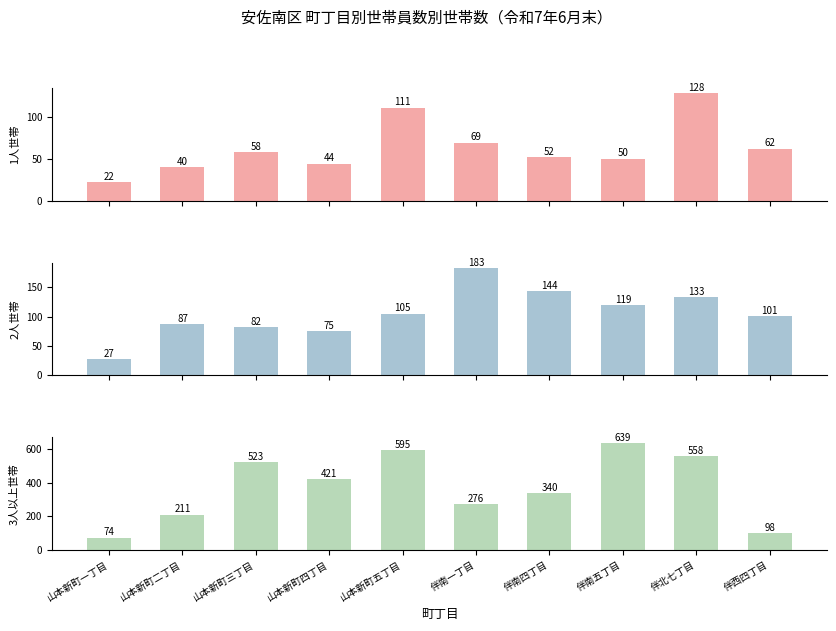

Which series has the largest range (max minus min)?

3人以上